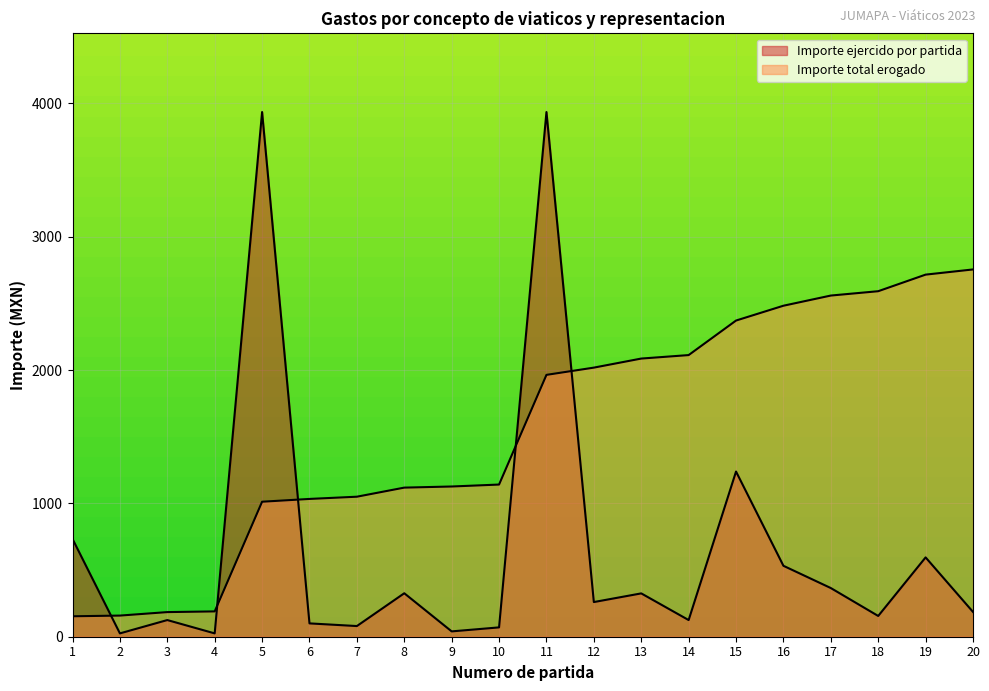

True or false: Importe total erogado has a value of 107.1 at 18.

False